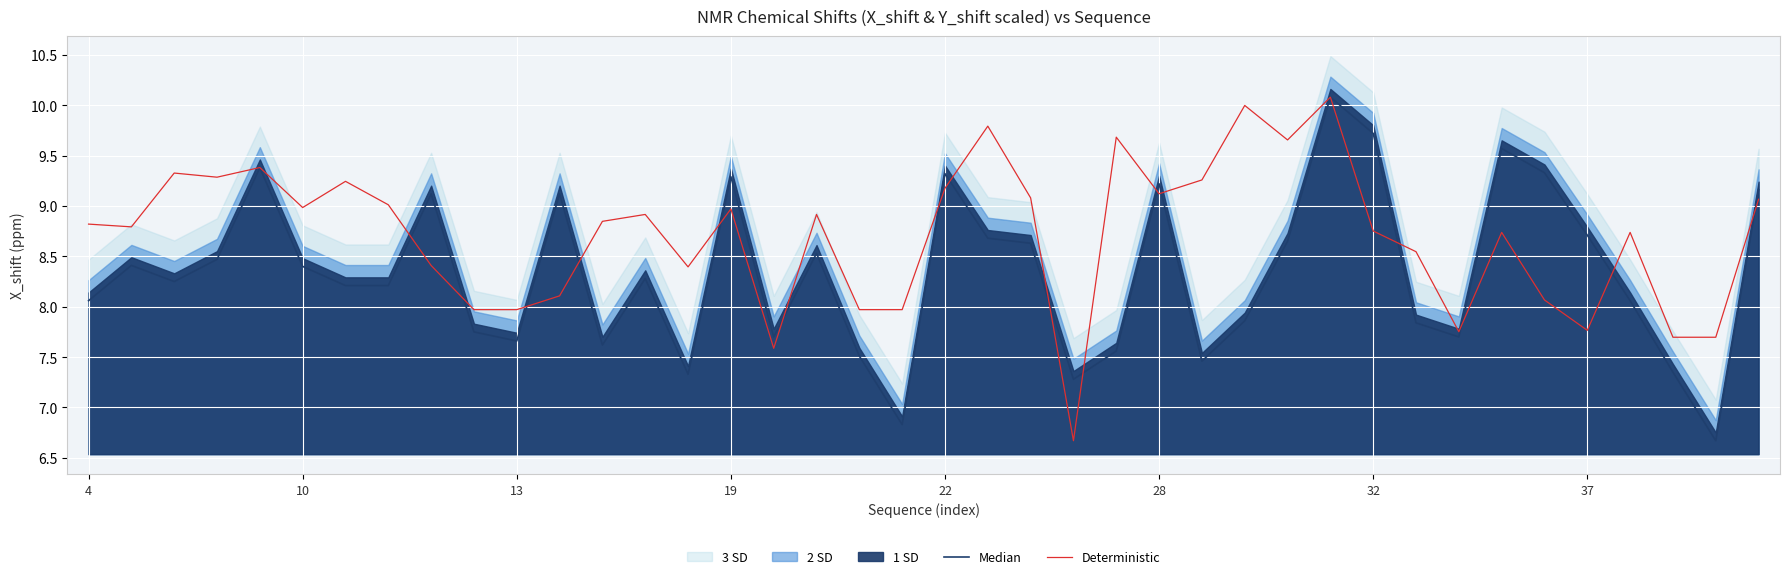

The value of Deterministic at 19 is 9.0. True or false?

True